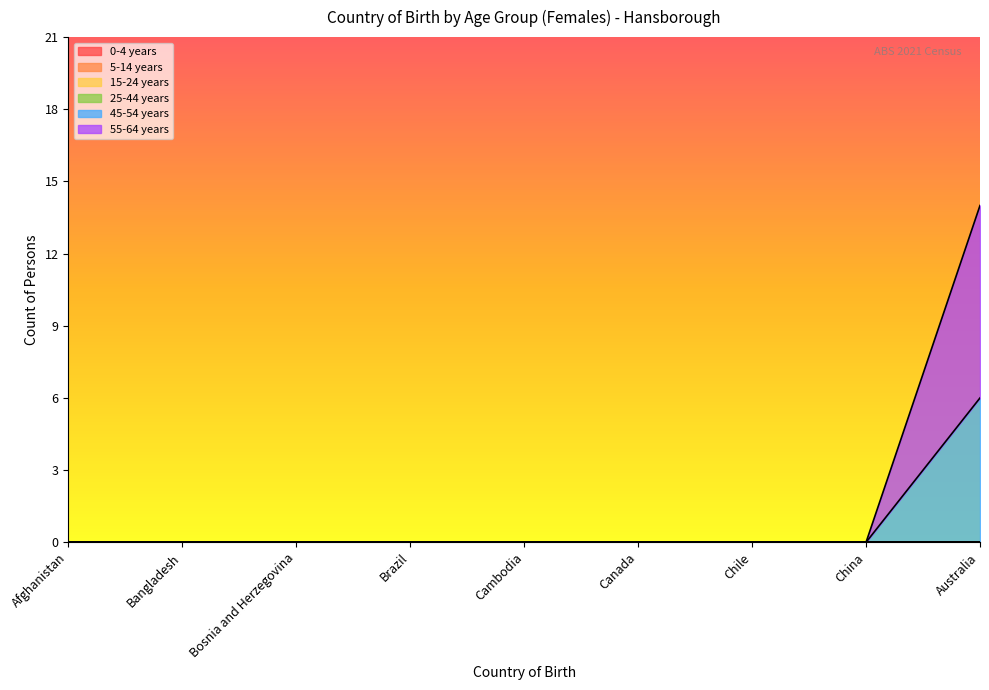

What is the sum of all 55-64 years values?

8